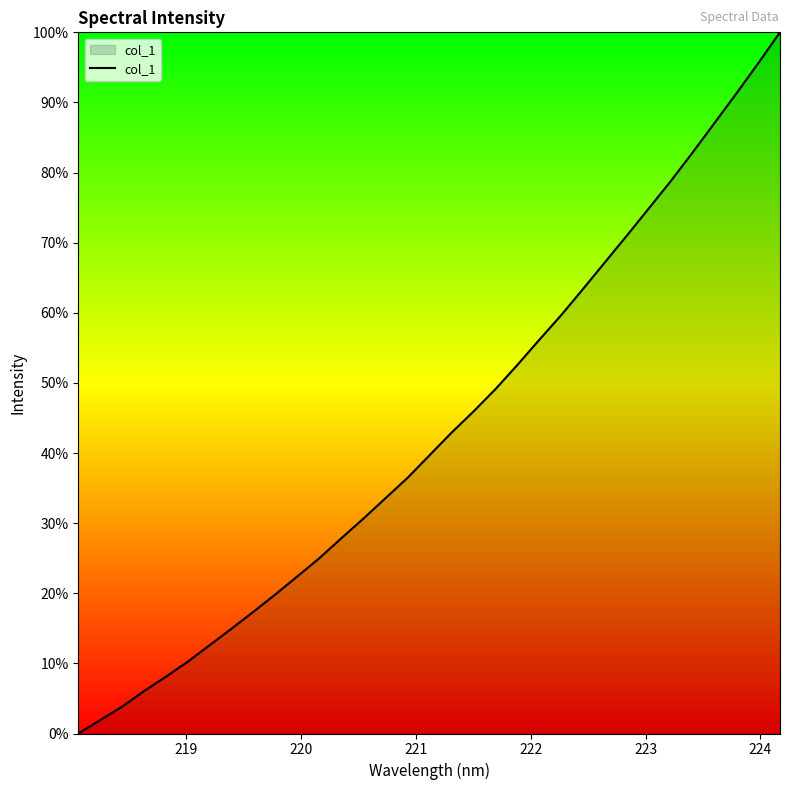

What is the difference between the second highest and second lowest values?

93.7